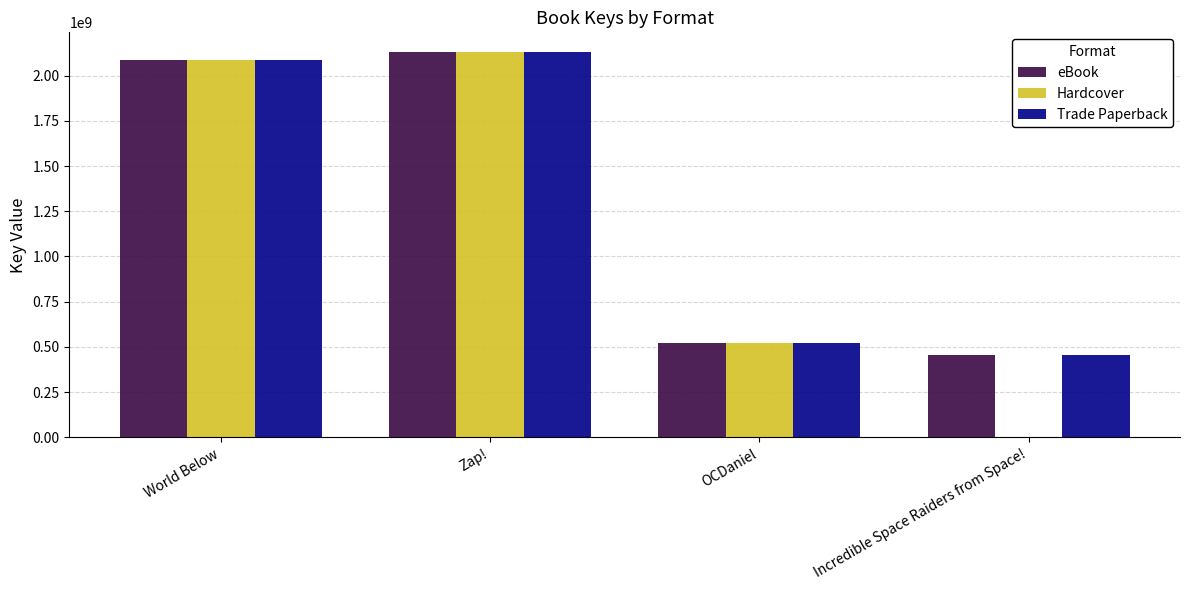

How many groups of bars are there?

4